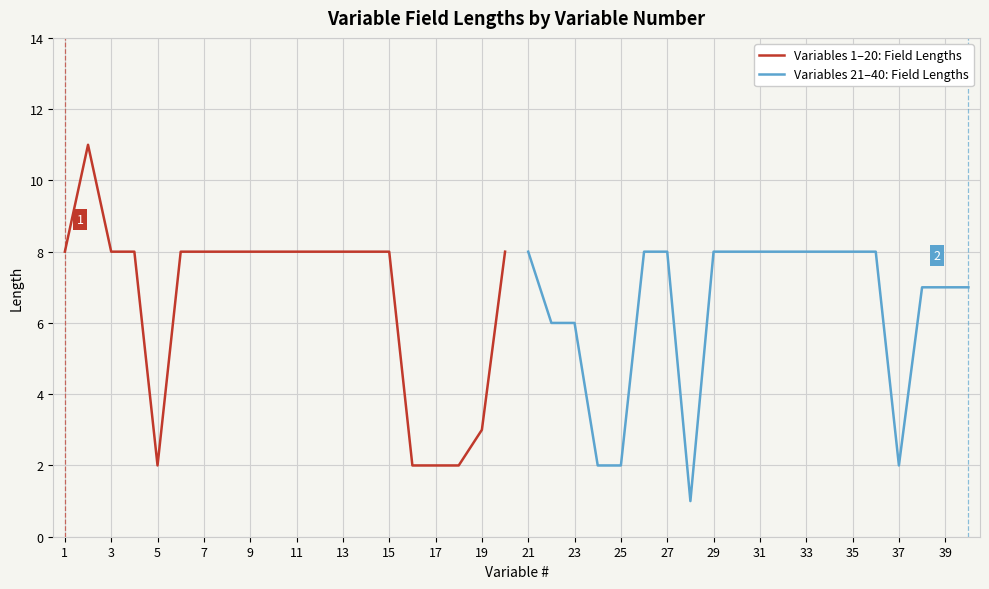

What is the average value of the Variables 21–40: Field Lengths series?

6